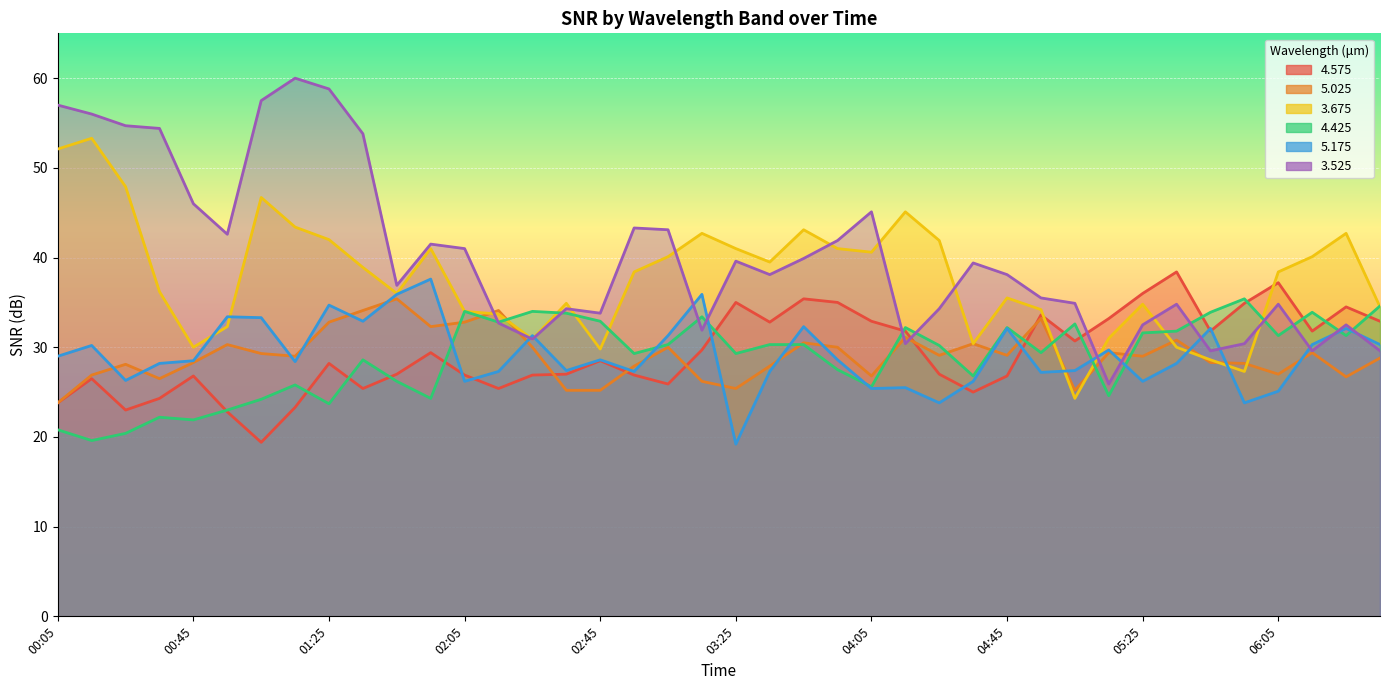

What is the minimum value shown in the chart?

19.2